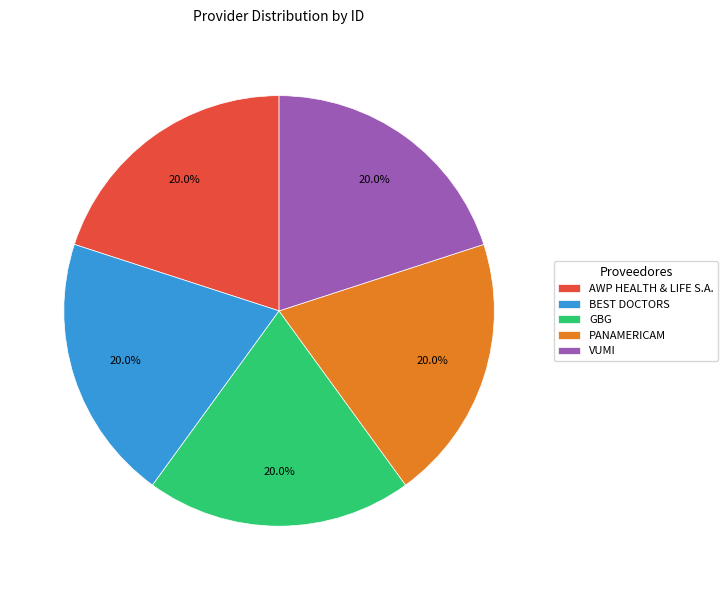

Is it true that VUMI is 8% of the pie?

False